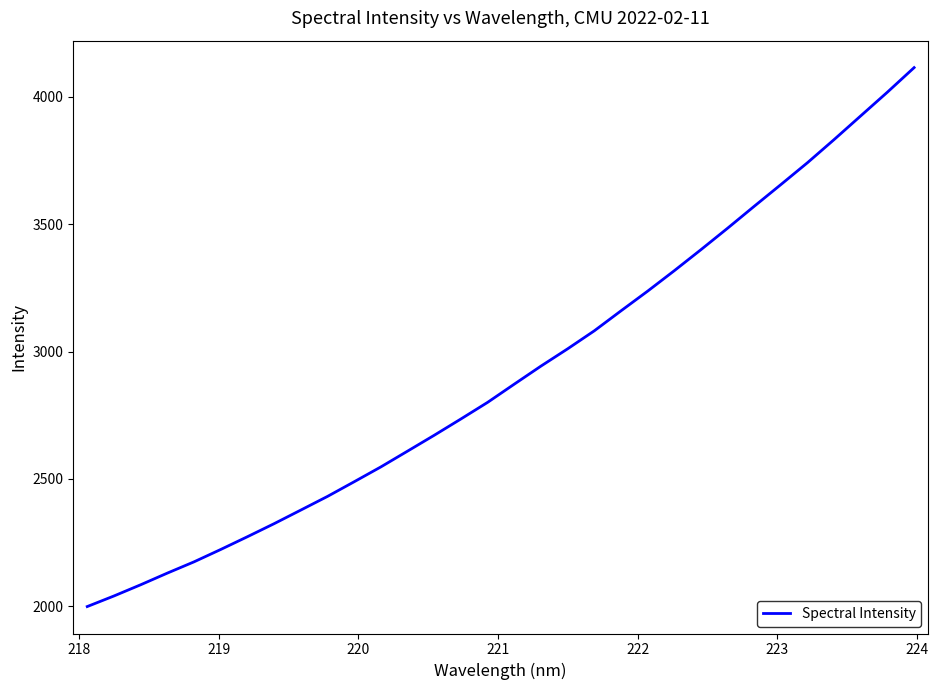

What is the difference between the maximum and minimum values?

2117.1